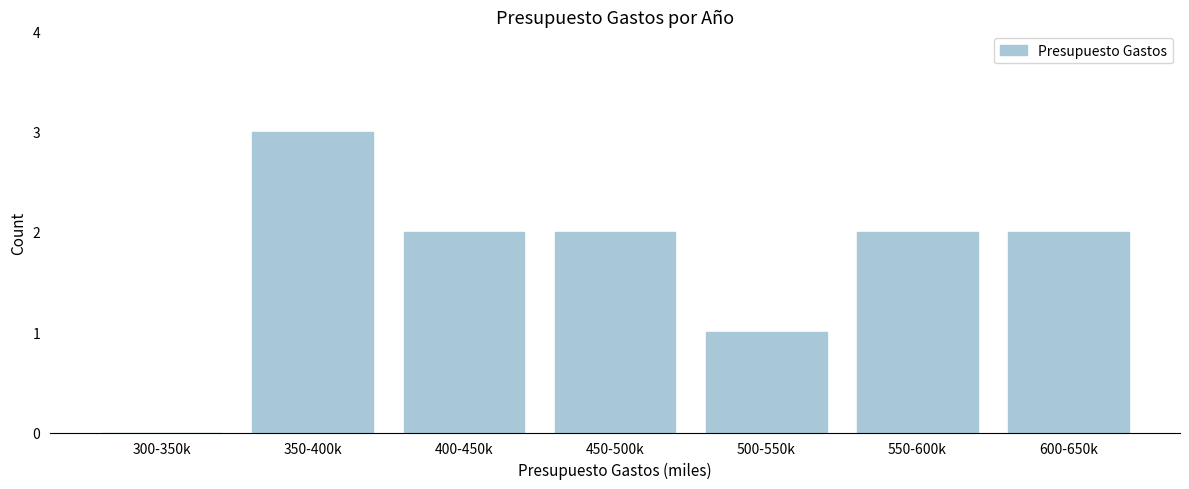

Reading left to right, what are all the values shown in this chart?

300-350k=0	350-400k=3	400-450k=2	450-500k=2	500-550k=1	550-600k=2	600-650k=2